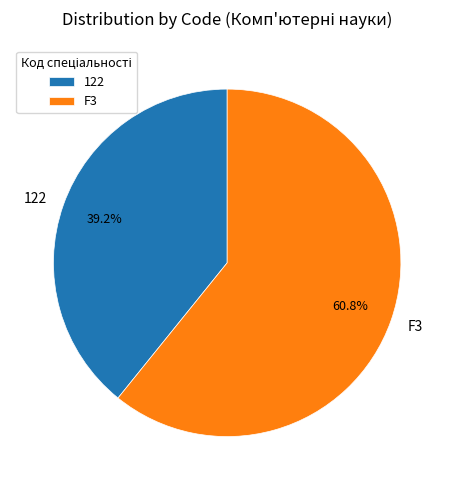

Is it true that 122 is 39% of the pie?

True